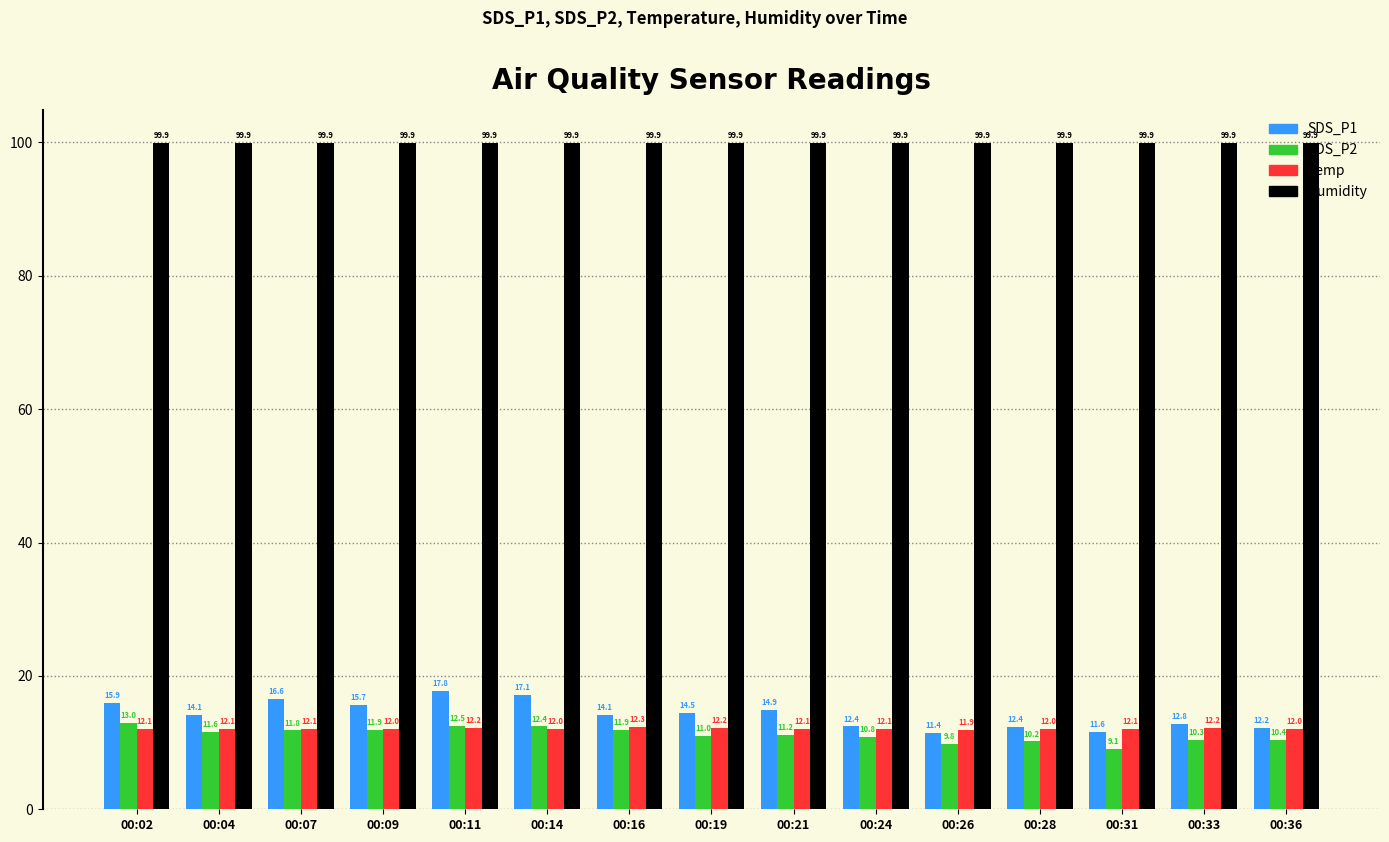

At 00:02, list the series in order from smallest to largest.

Temp, SDS_P2, SDS_P1, Humidity